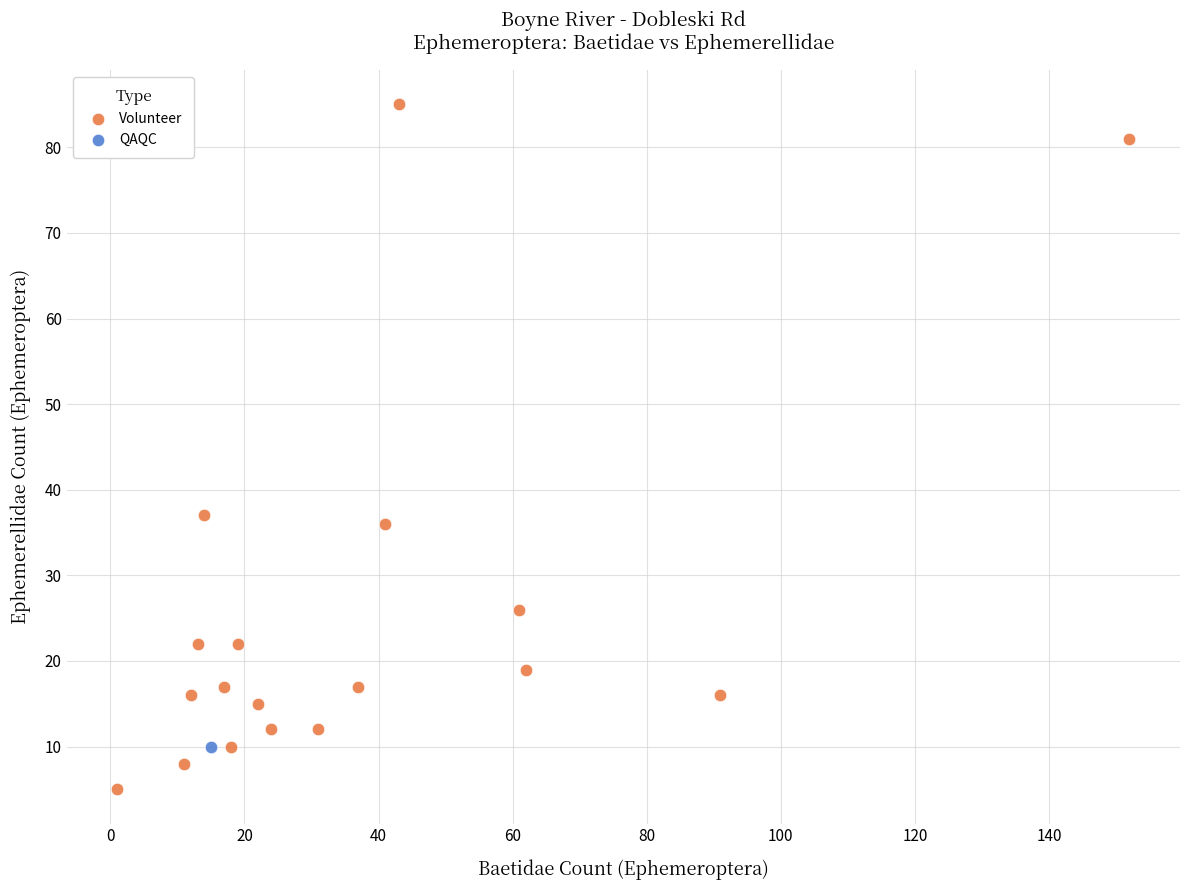

What are all the series names shown in the legend?

Volunteer, QAQC